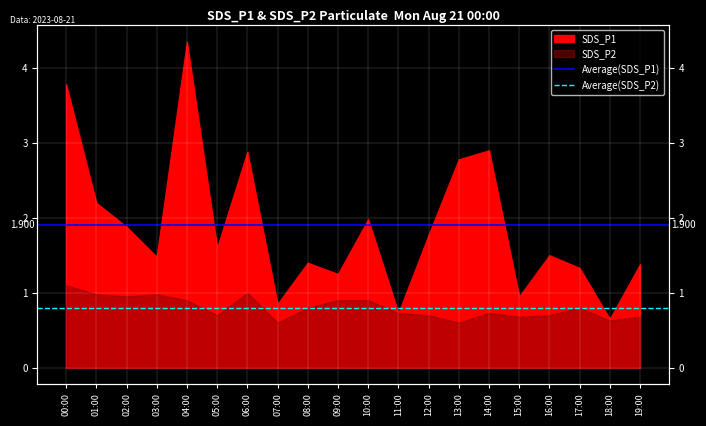

What is the sum of the Average(SDS_P2) values at 00:00 and 01:00?

1.6